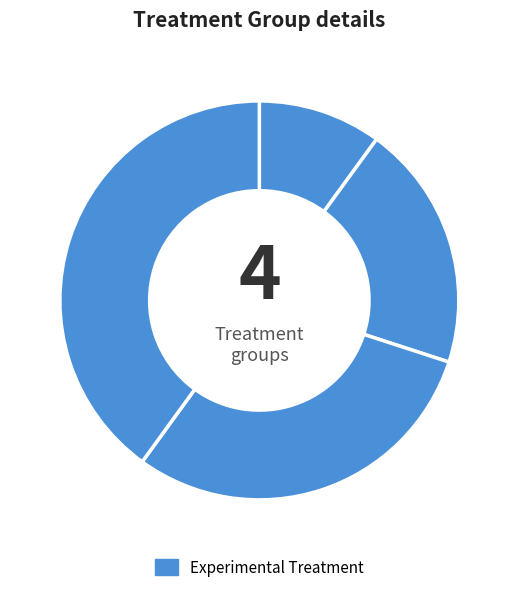

How many segments does this pie chart have?

4